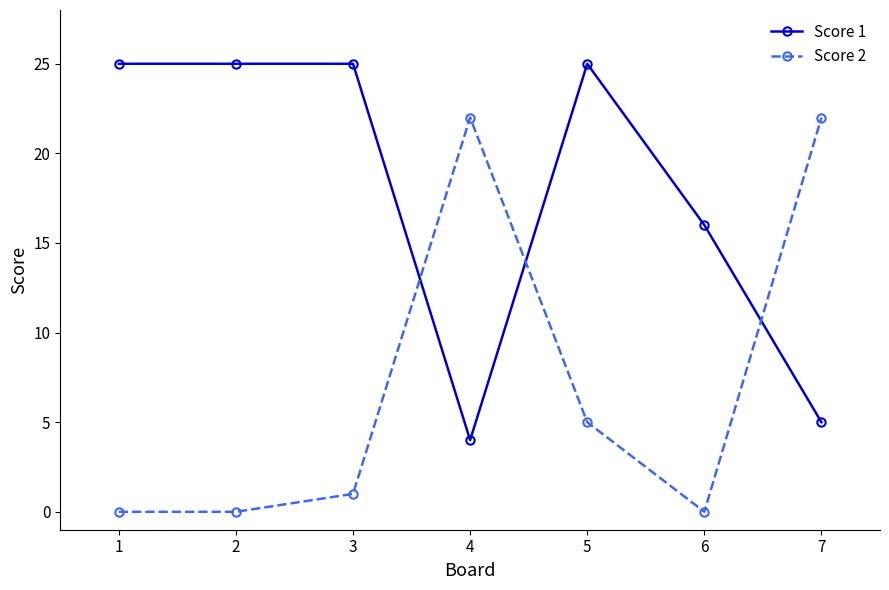

Is this an area chart (filled region under the line)?

No